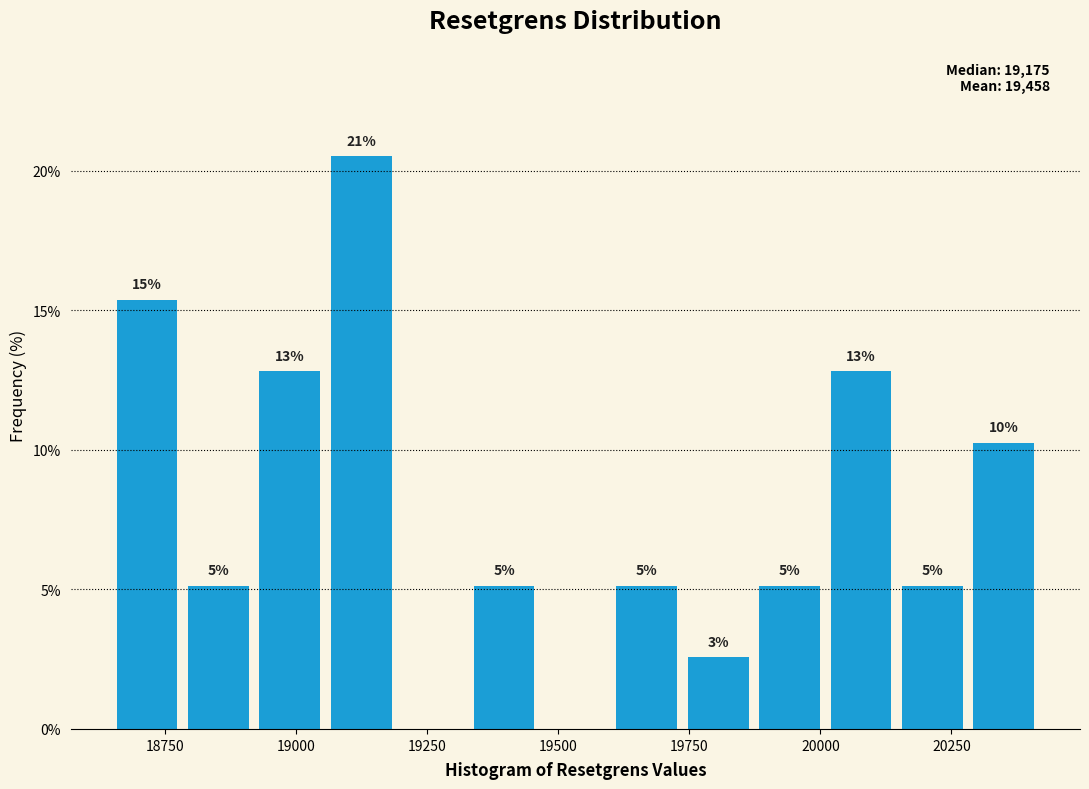

Read against the x-axis, roughly where is the centre of the tallest bar?

19100